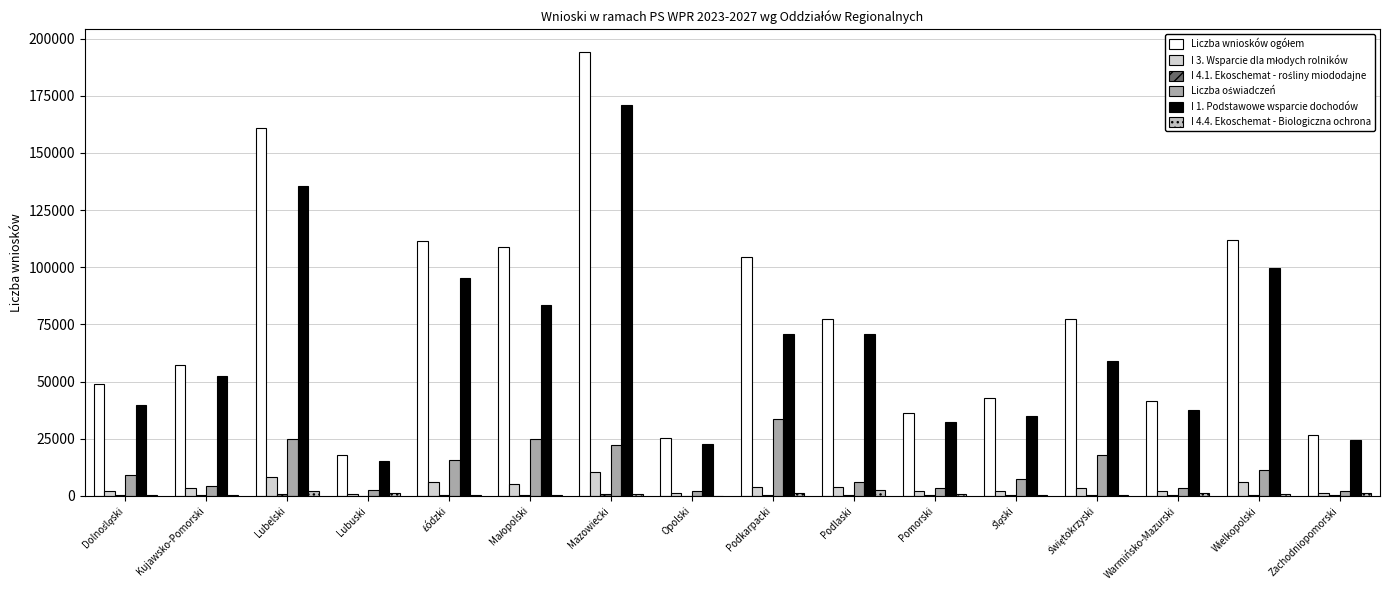

Read the I 1. Podstawowe wsparcie dochodów value at Opolski, to the nearest 50.

22750